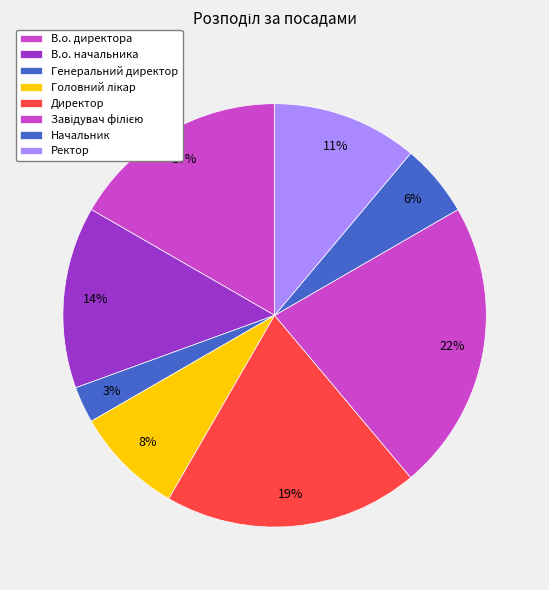

Does Директор account for over 50% of the chart?

No